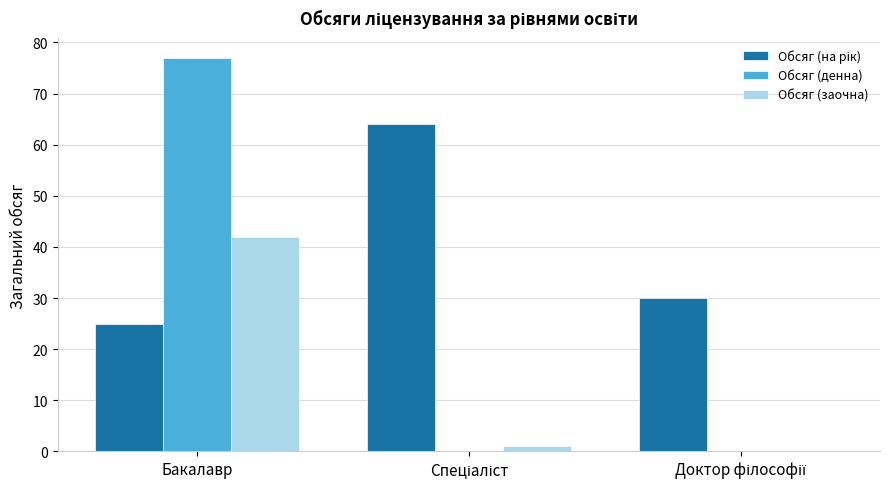

What is the maximum value shown in the chart?

77